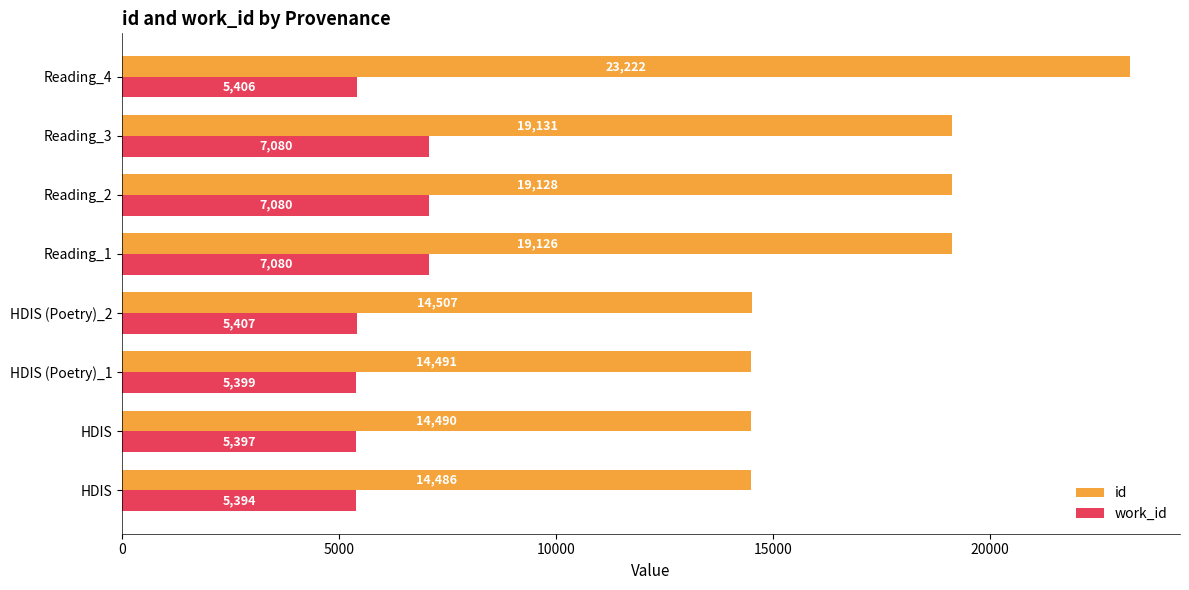

What are all the series names shown in the legend?

id, work_id